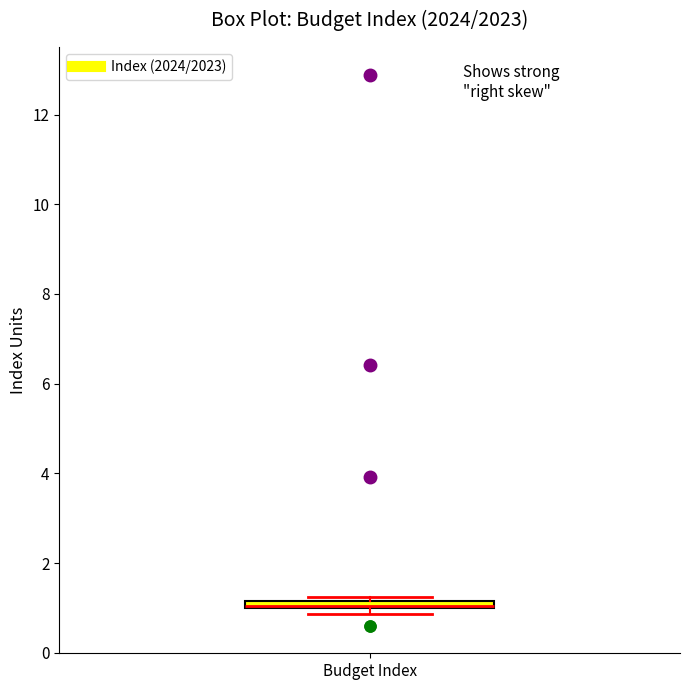

Where is the upper edge of the box for Budget Index on the y-axis? The values are not printed on the chart, so give them approximately, as read against the axis.

1.2